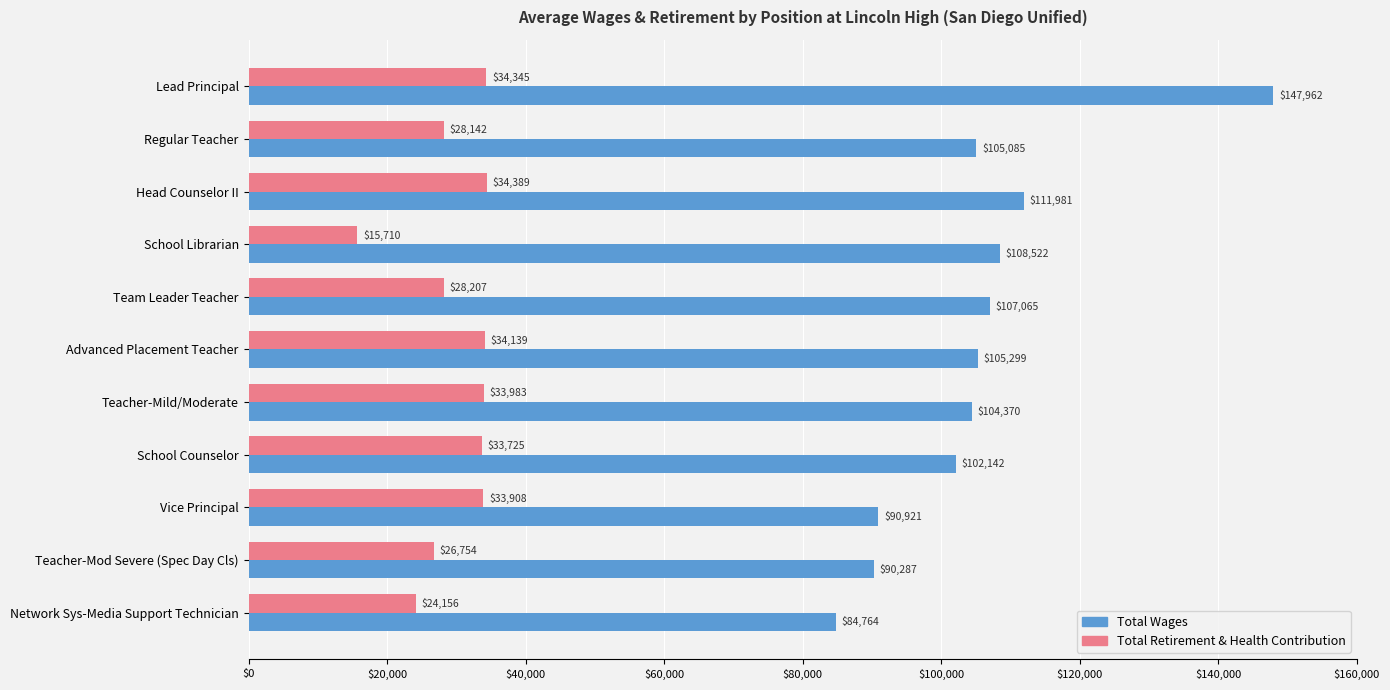

At how many categories does at least one series exceed 57570?

11